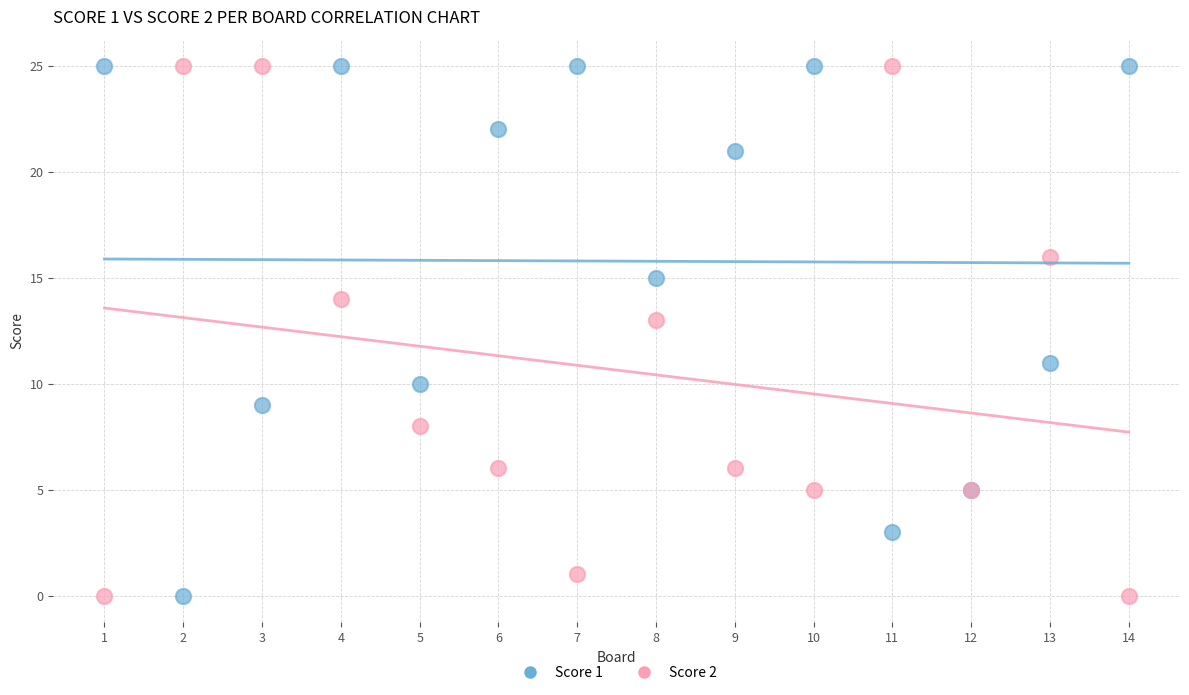

What are all the series names shown in the legend?

Score 1, Score 2